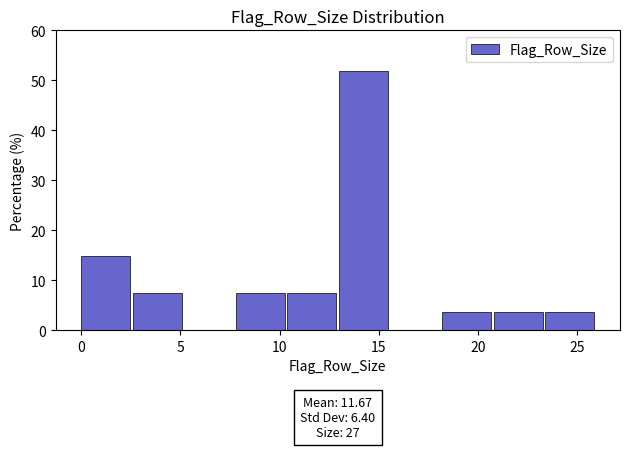

Which range on the x-axis has the tallest bar?

13.0 to 15.6